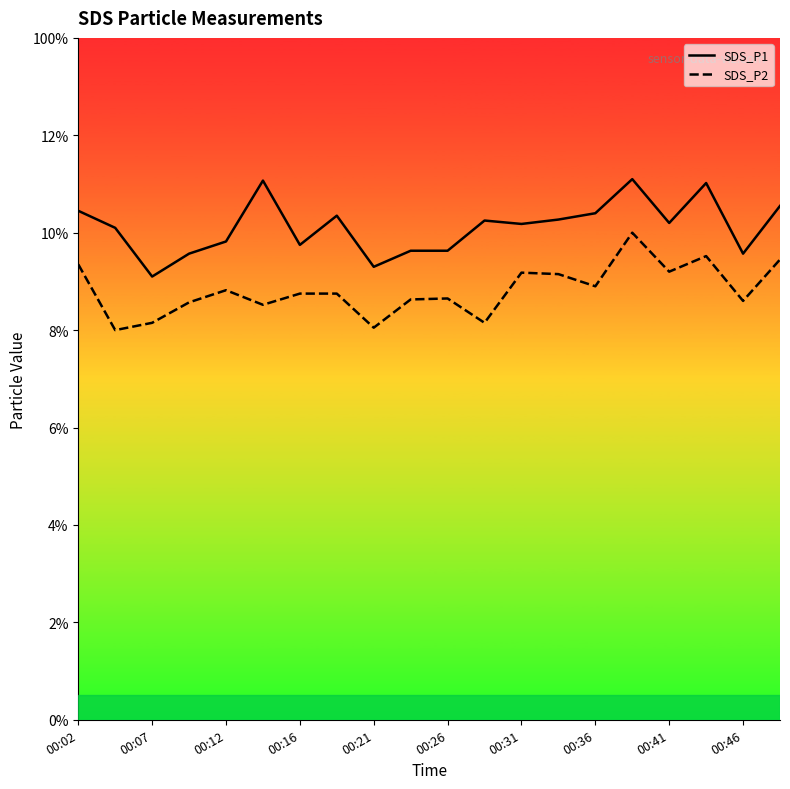

True or false: SDS_P2 has a value of 8.6 at 00:46.

True